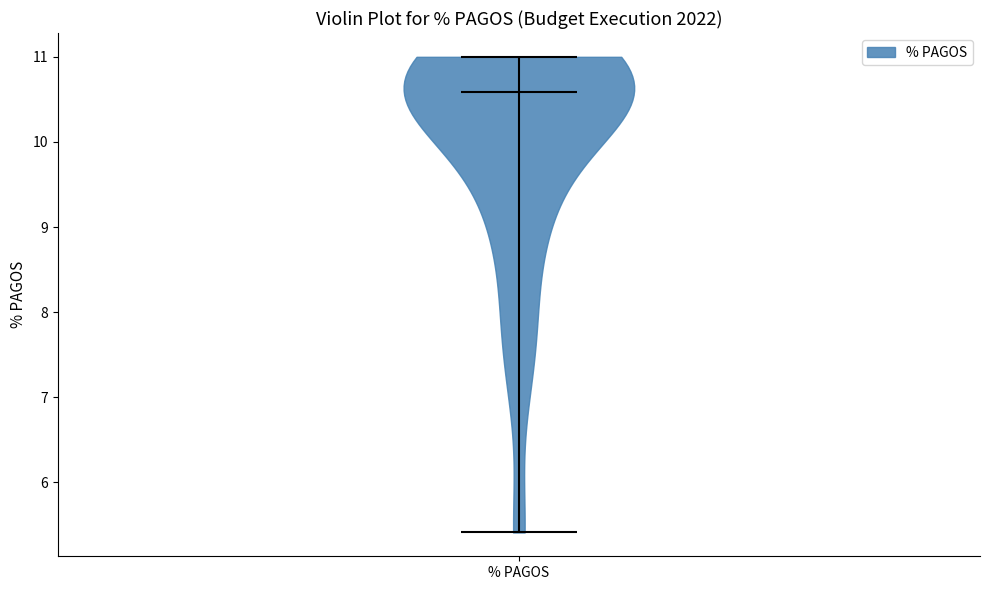

Read this violin plot against the y-axis: where its median line is, and the lowest and highest points the violin reaches. The values are not printed on the chart, so give them approximately, as read against the axis.

median line 10.6, lowest point 5.4, highest point 11.0